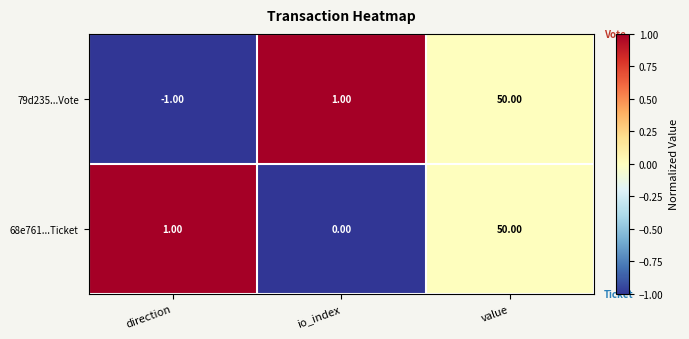

At how many categories does at least one series exceed 0?

3